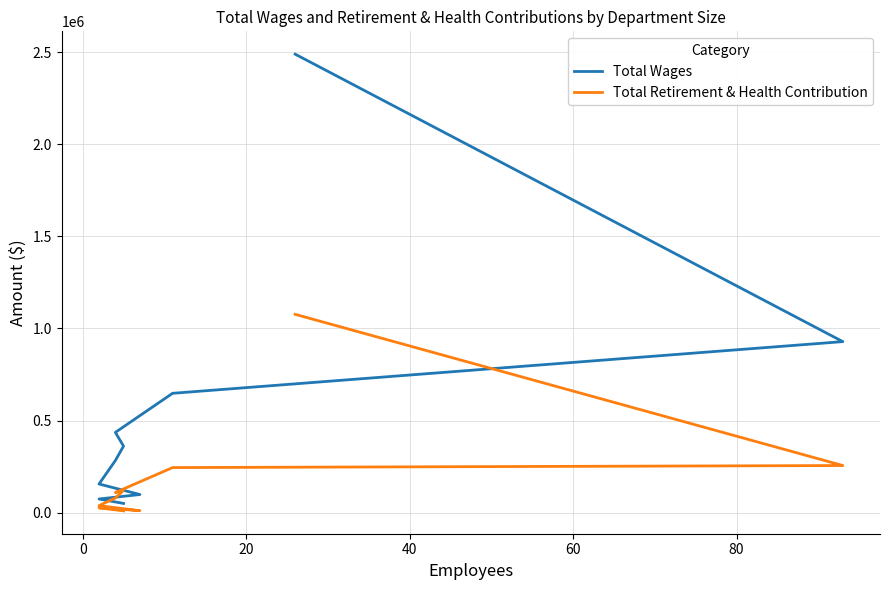

How many lines are shown in the chart?

2